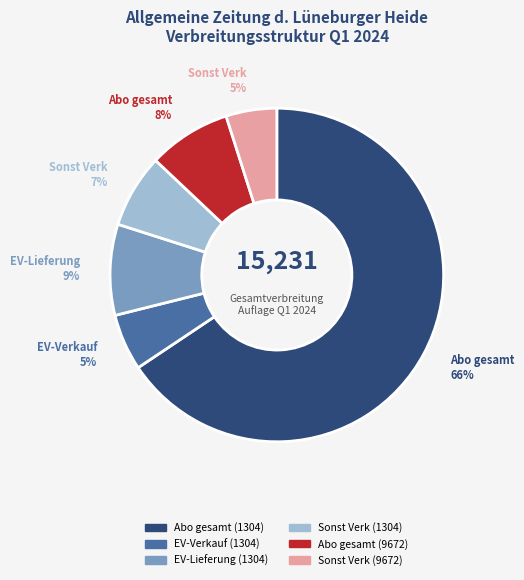

Do Sonst Verk (1304) and Sonst Verk (9672) together represent more than half of the pie?

No